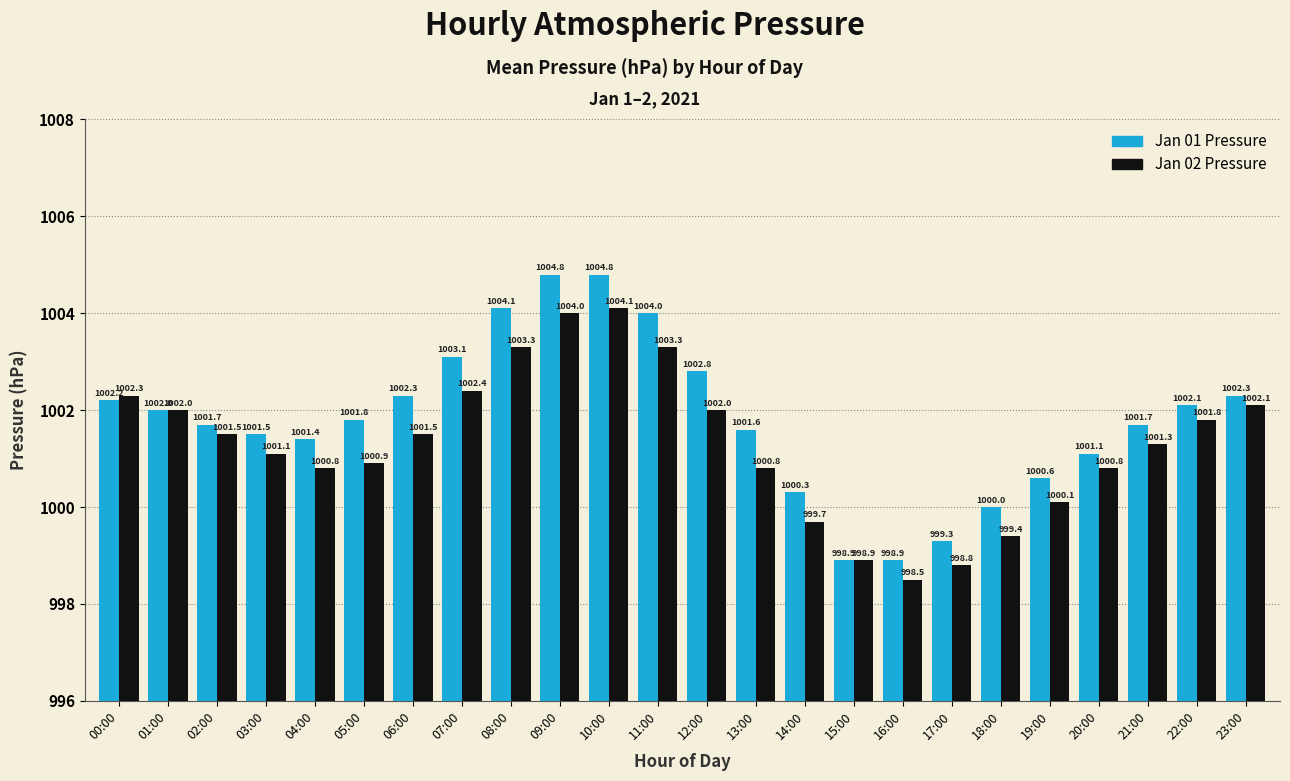

Count the number of categories in the chart.

24